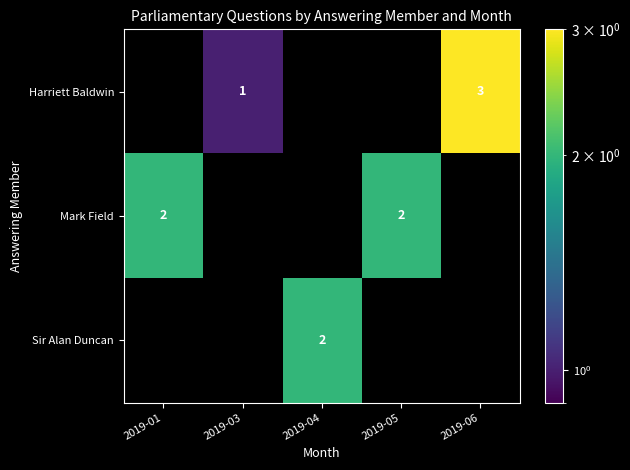

Rank the categories by Harriett Baldwin value from lowest to highest.

2019-01, 2019-04, 2019-05, 2019-03, 2019-06